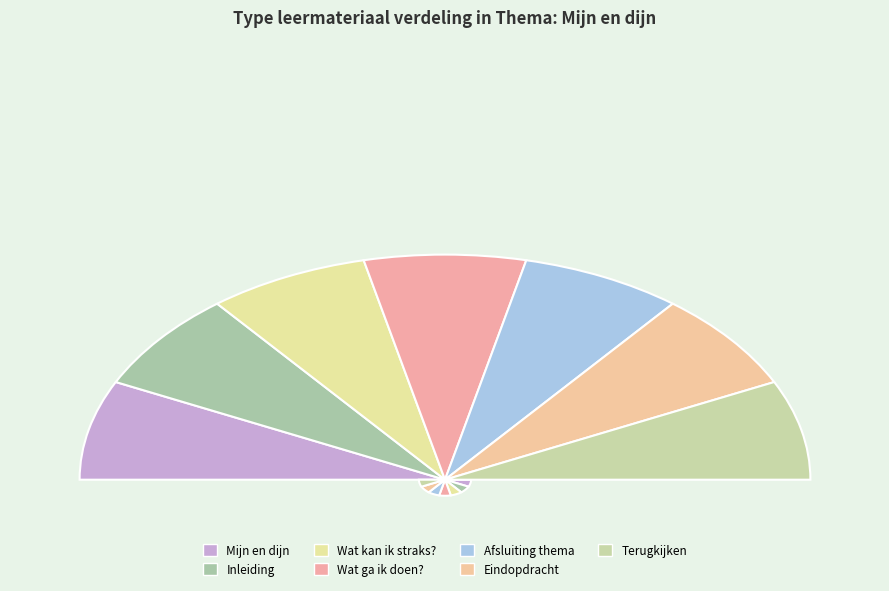

How many segments does this pie chart have?

7